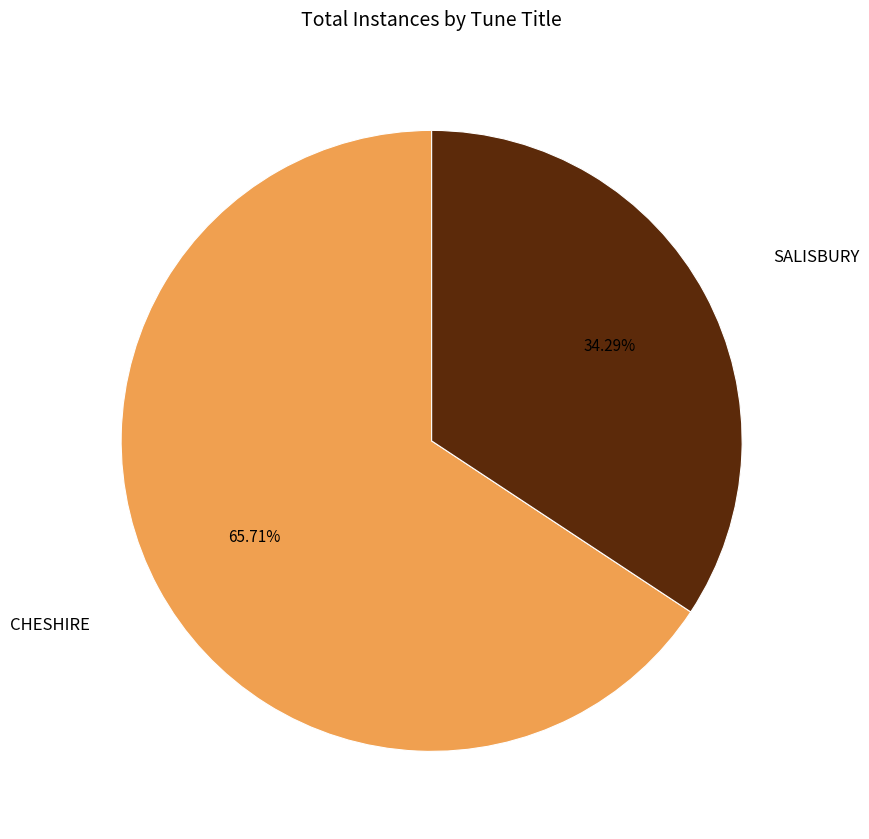

Is there any slice that represents more than half of the pie?

Yes